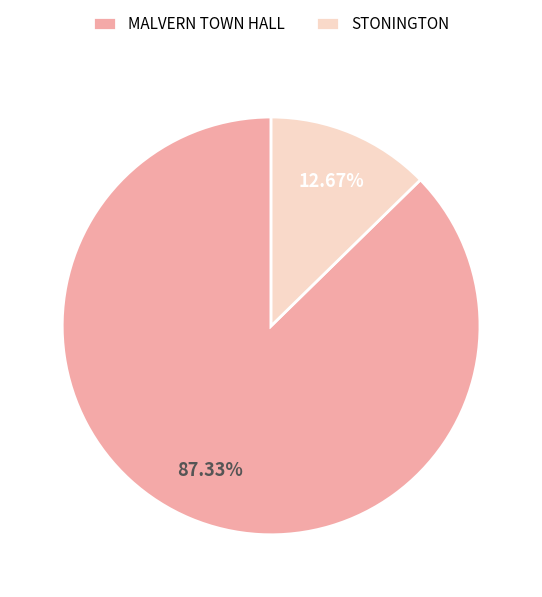

Which category has the smallest portion of the pie?

STONINGTON